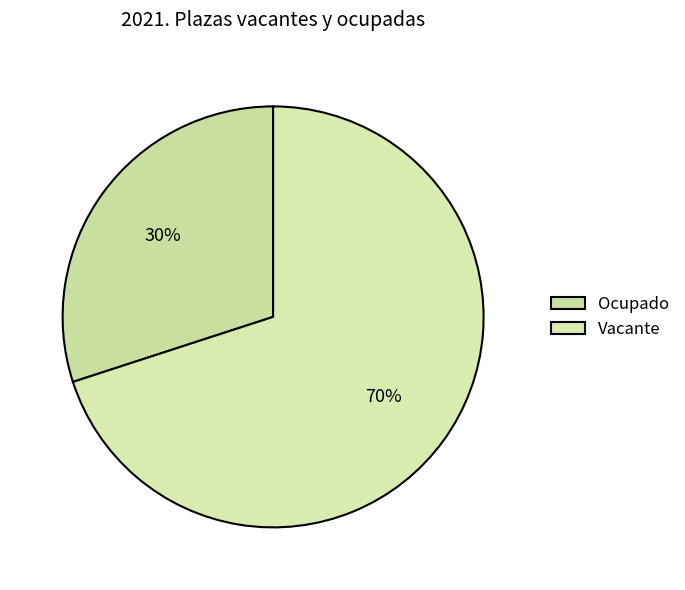

Which category has the smallest portion of the pie?

Ocupado